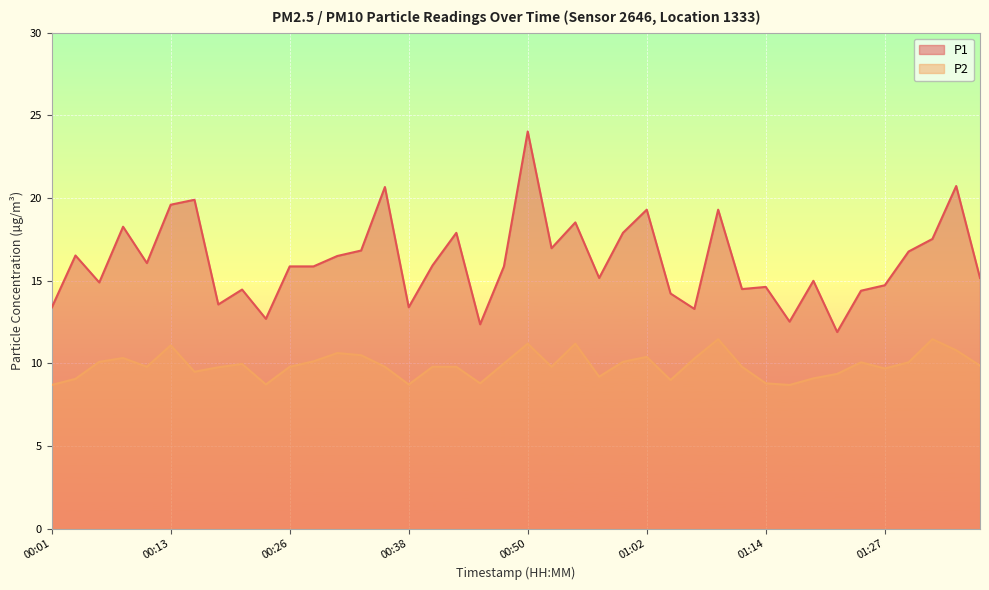

What is the label of the 34th point from the left?

01:22